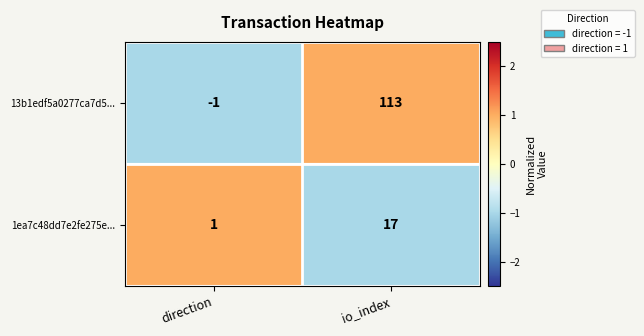

True or false: 1ea7c48dd7e2fe275e... has a value of 1 at direction.

True